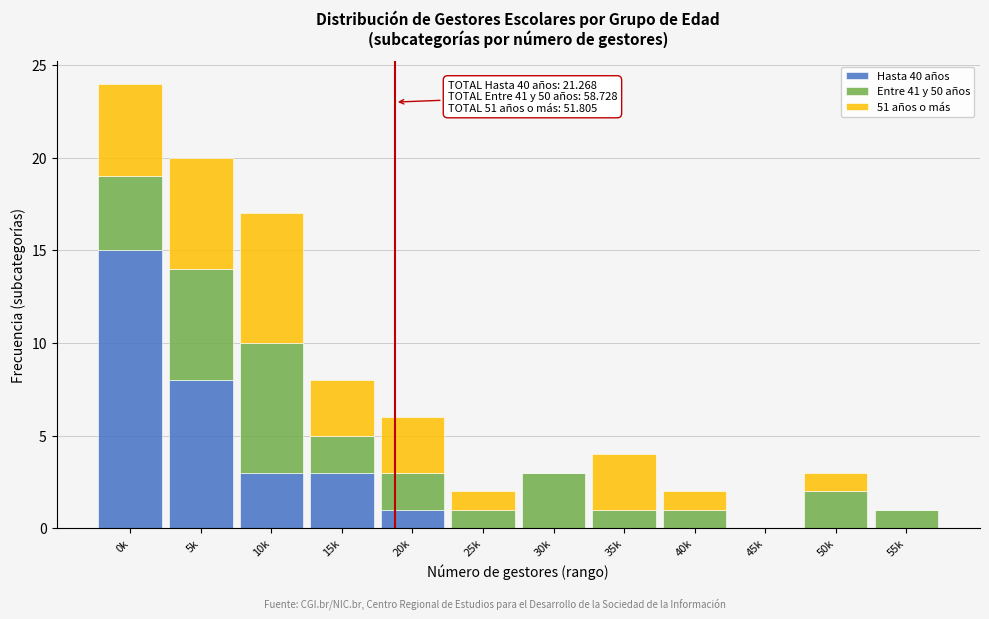

True or false: Hasta 40 años has a value of 1 at 20k.

True